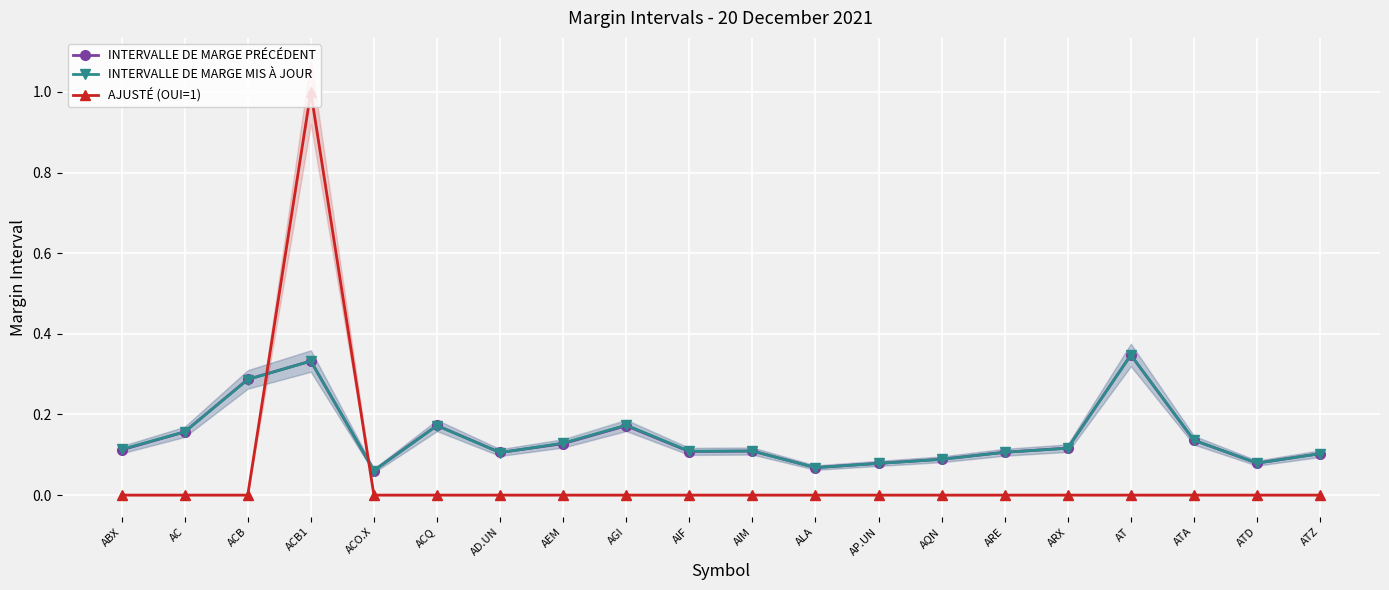

Reading right to left, list all the values displayed in this chart.

INTERVALLE DE MARGE PRÉCÉDENT: 0.1	0.1	0.1	0.3	0.1	0.1	0.1	0.1	0.1	0.1	0.1	0.2	0.1	0.1	0.2	0.1	0.3	0.3	0.2	0.1
INTERVALLE DE MARGE MIS À JOUR: 0.1	0.1	0.1	0.3	0.1	0.1	0.1	0.1	0.1	0.1	0.1	0.2	0.1	0.1	0.2	0.1	0.3	0.3	0.2	0.1
AJUSTÉ (OUI=1): 0.0	0.0	0.0	0.0	0.0	0.0	0.0	0.0	0.0	0.0	0.0	0.0	0.0	0.0	0.0	0.0	1.0	0.0	0.0	0.0